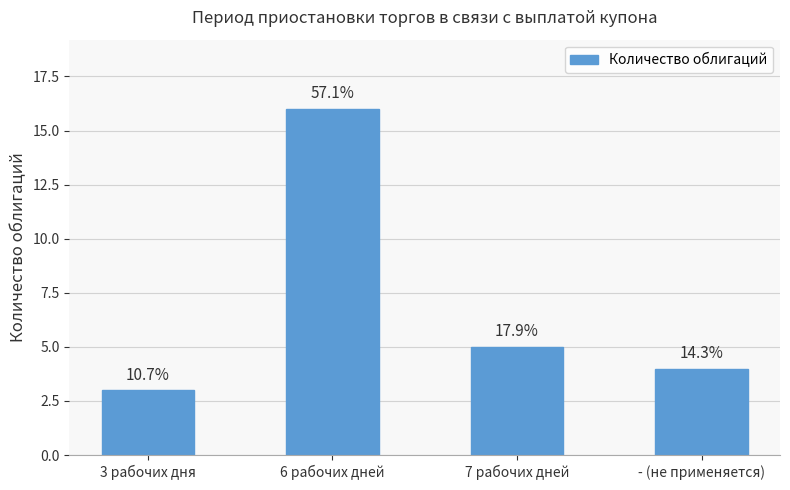

True or false: the data shows 5 at 7 рабочих дней.

True